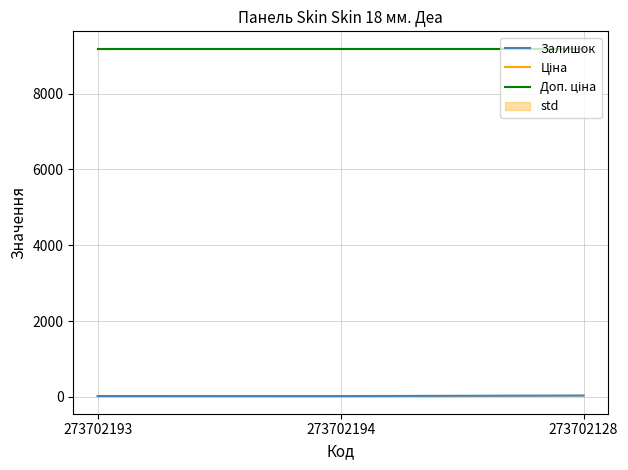

Does the chart display data point markers on the line(s)?

No